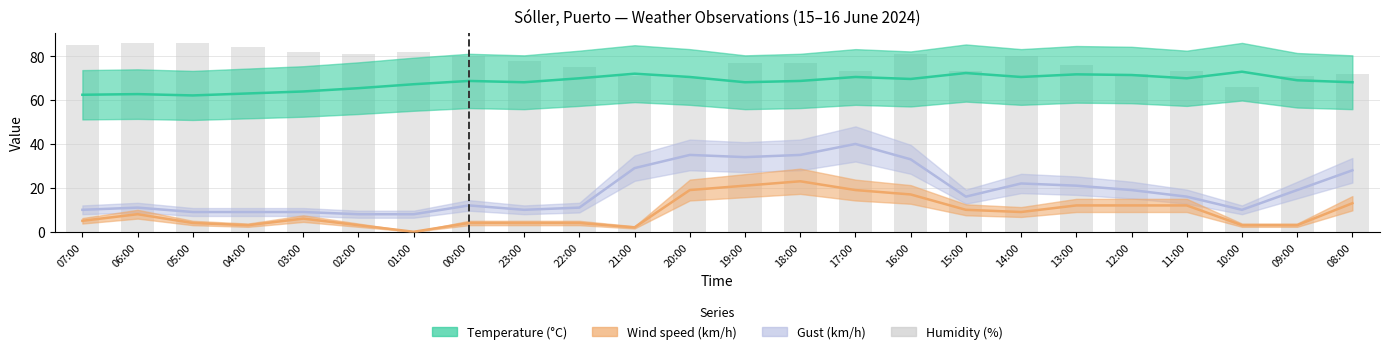

What position from the left is 14:00?

18